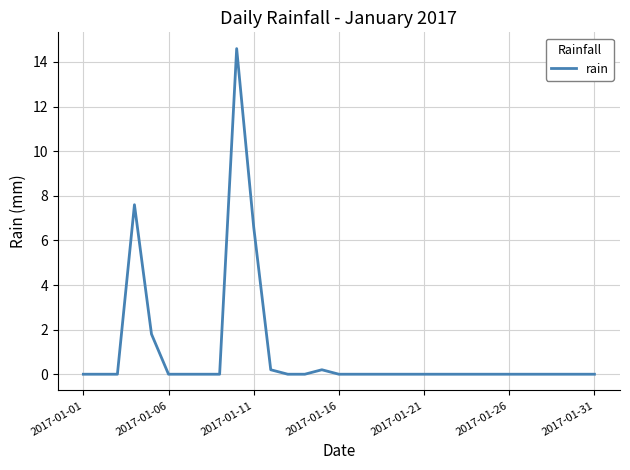

What is the difference between the maximum and minimum values?

14.6